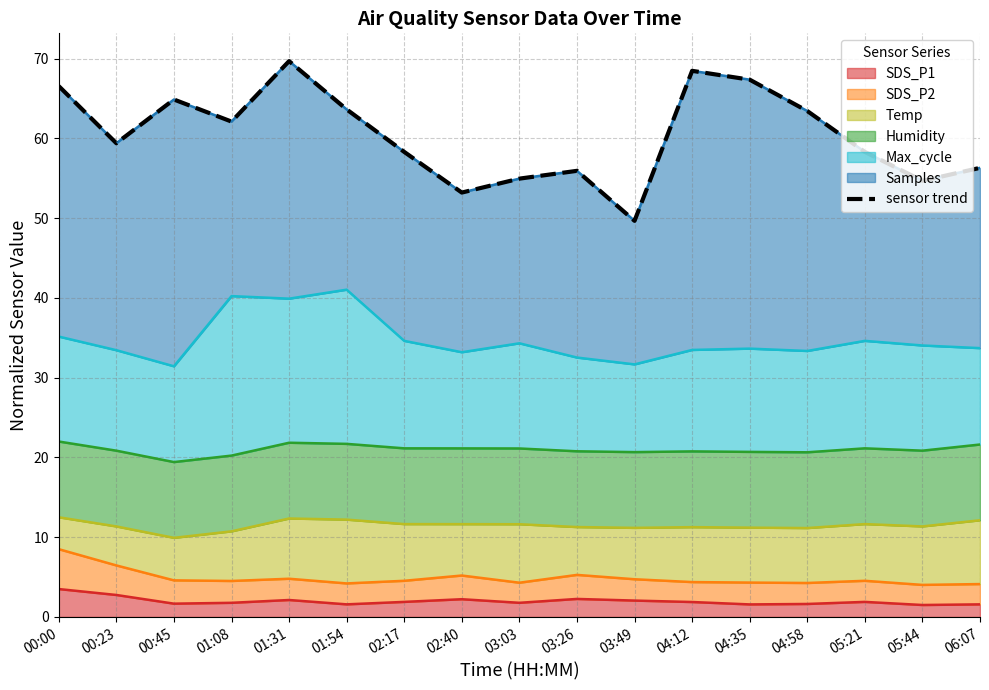

The value at 00:23 is 59.4. True or false?

True